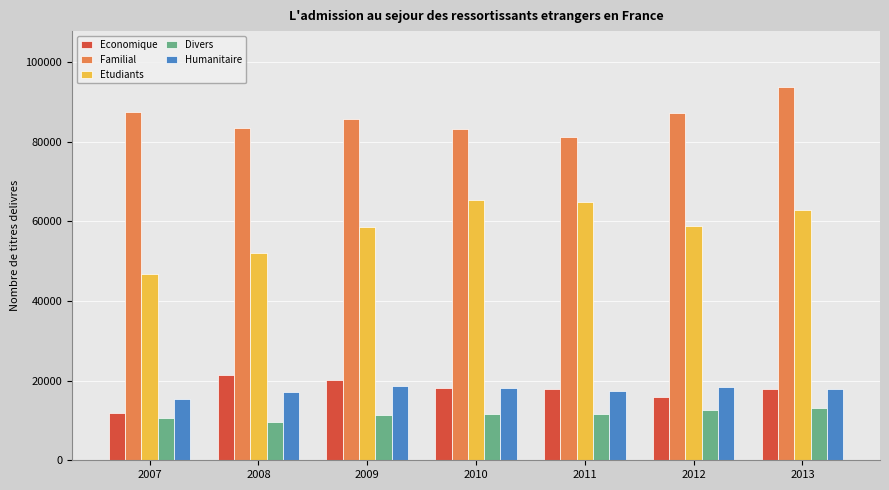

True or false: Divers has a value of 11342 at 2009.

True